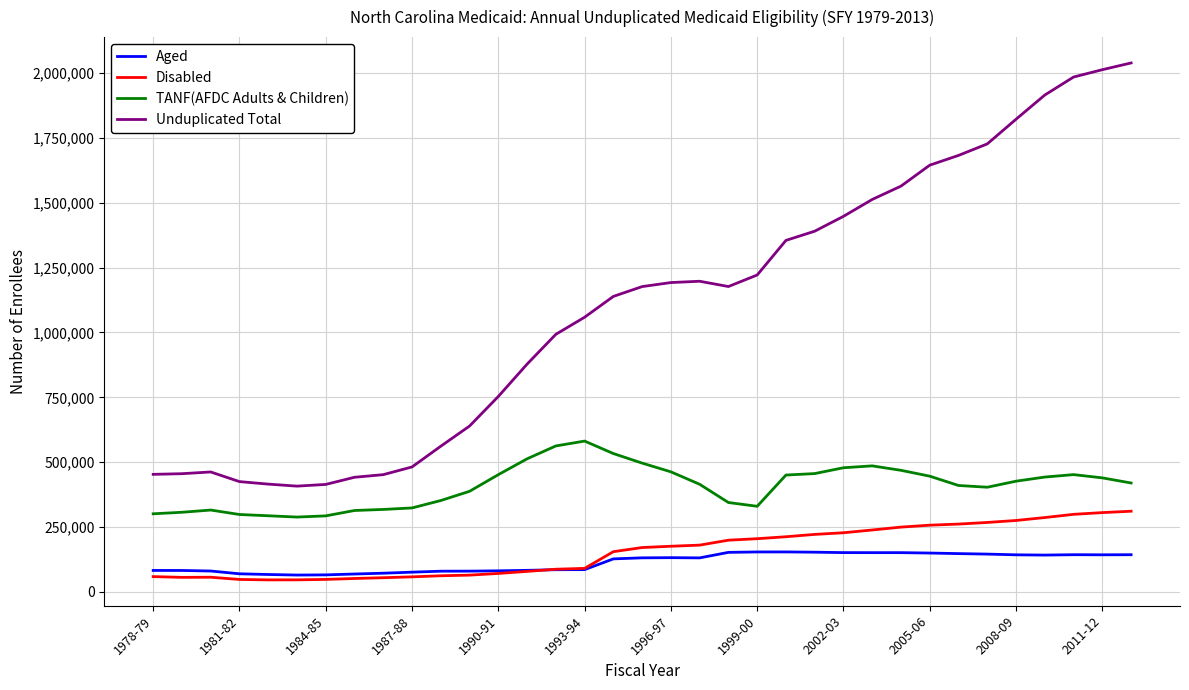

Which series has the largest total across all categories?

Unduplicated Total